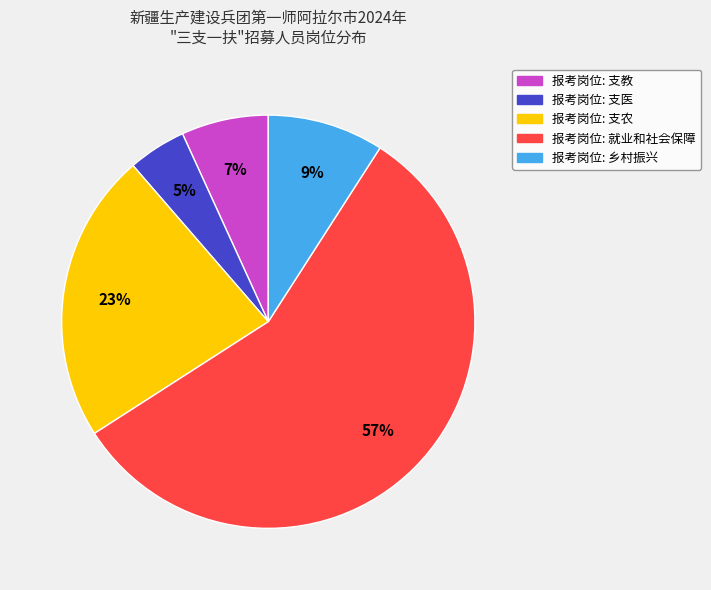

Between 报考岗位: 支医 and 报考岗位: 就业和社会保障, which is larger?

报考岗位: 就业和社会保障